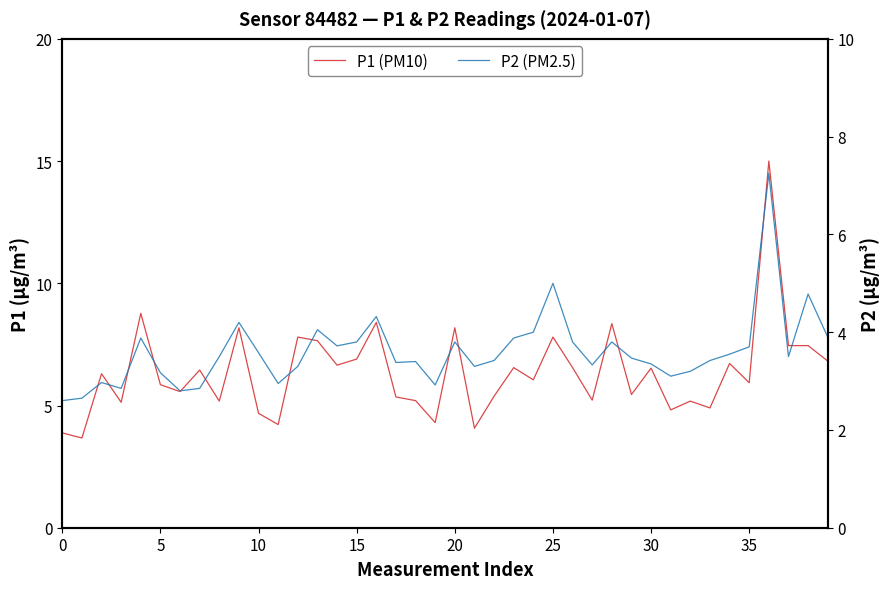

Between 23 and 38, which series saw the biggest shift?

P1 (PM10)